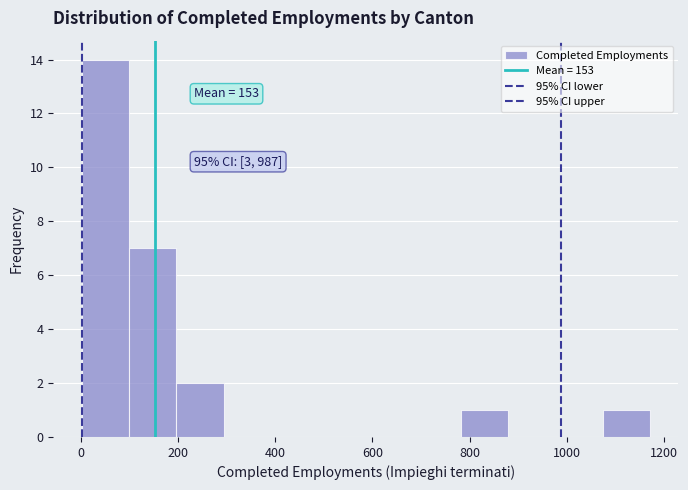

Which range on the x-axis has the tallest bar?

0 to 100